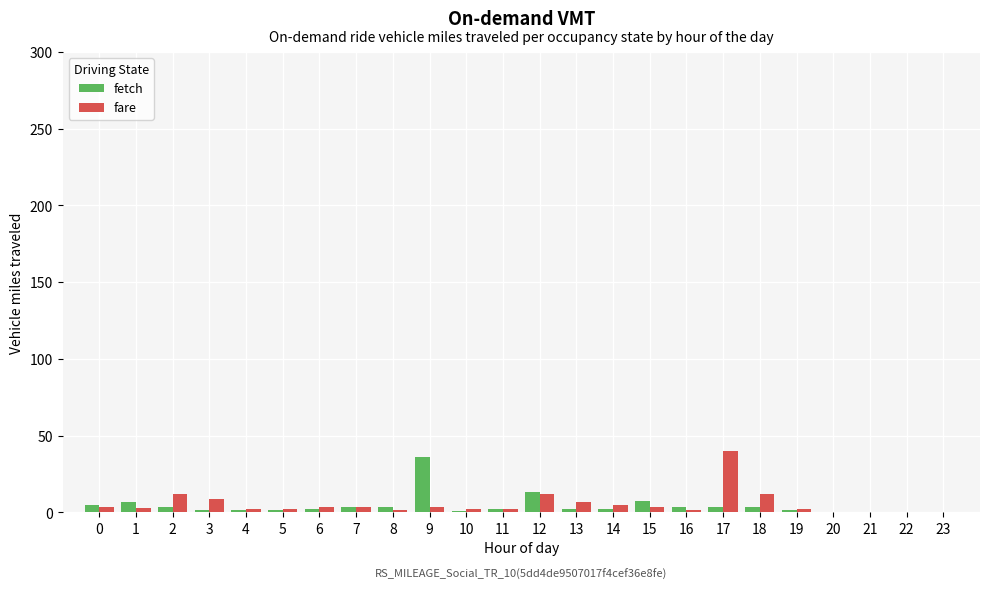

What is the maximum value shown in the chart?

40.0